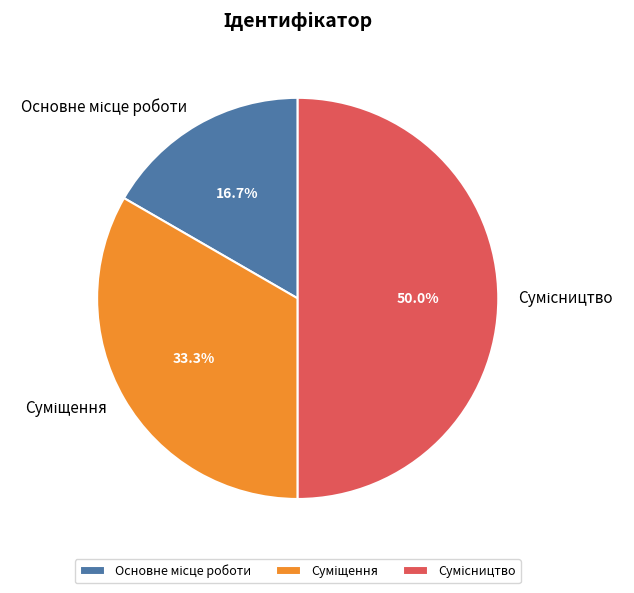

To the nearest percent, what is the average slice percentage?

33%